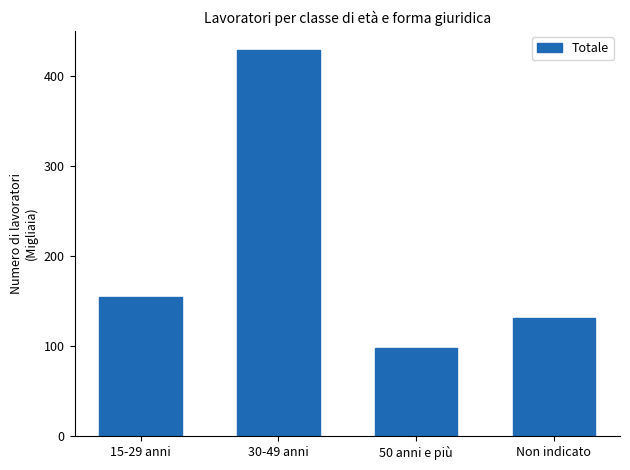

Reading left to right, what are all the values shown in this chart?

154.3	428.7	98.1	131.5